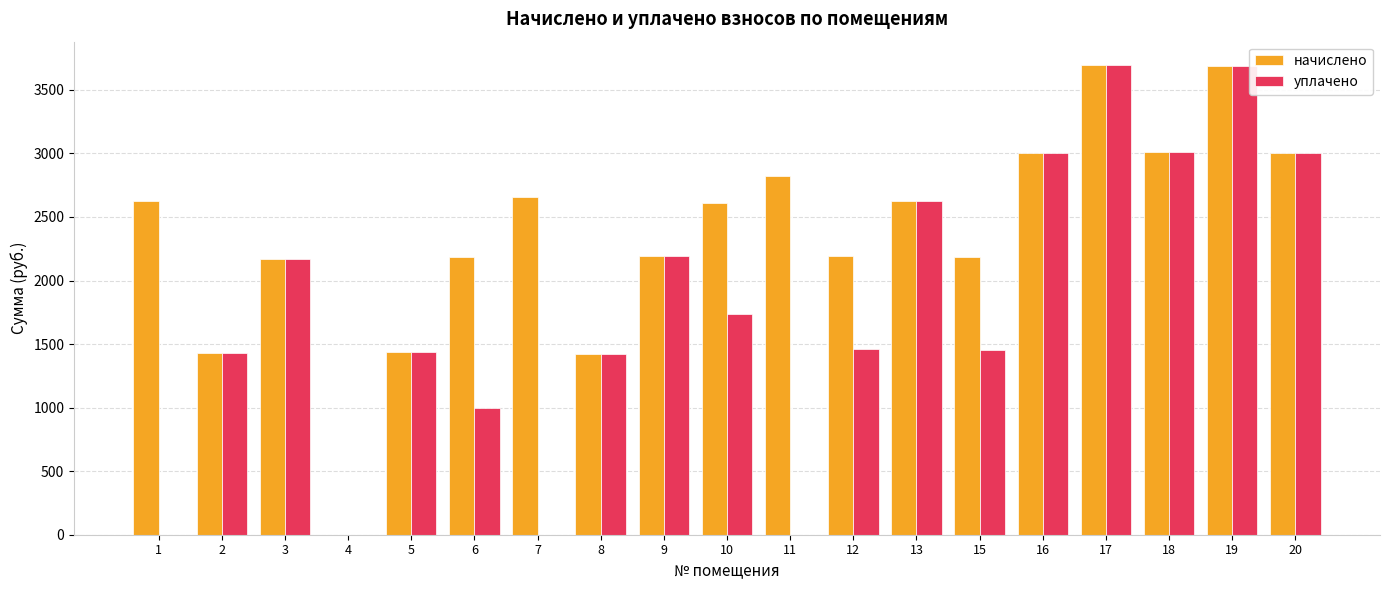

What value does the начислено series have at 8?

1423.2